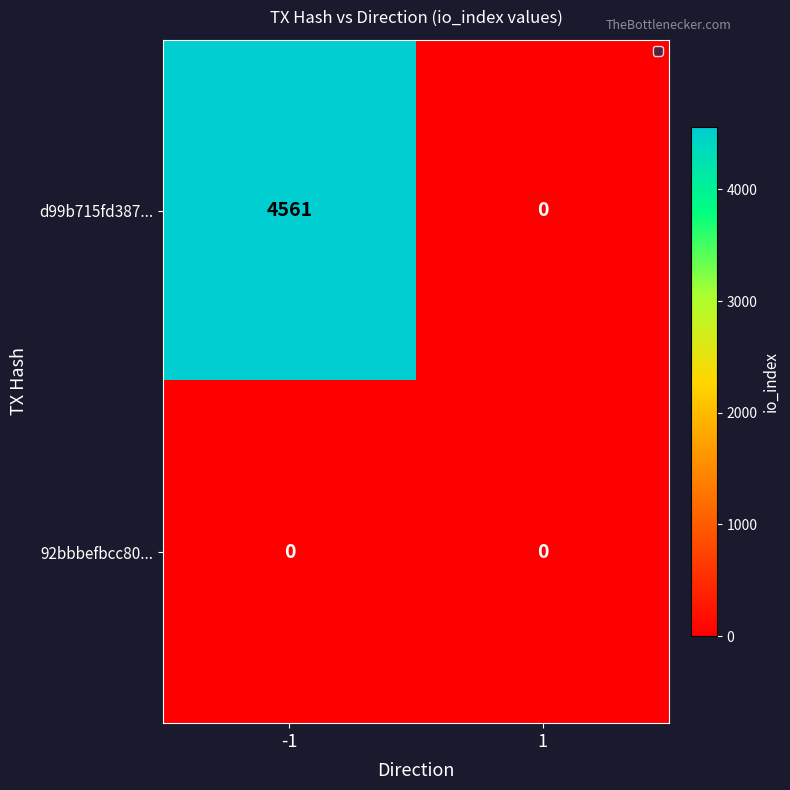

What is the maximum value shown in the chart?

4561